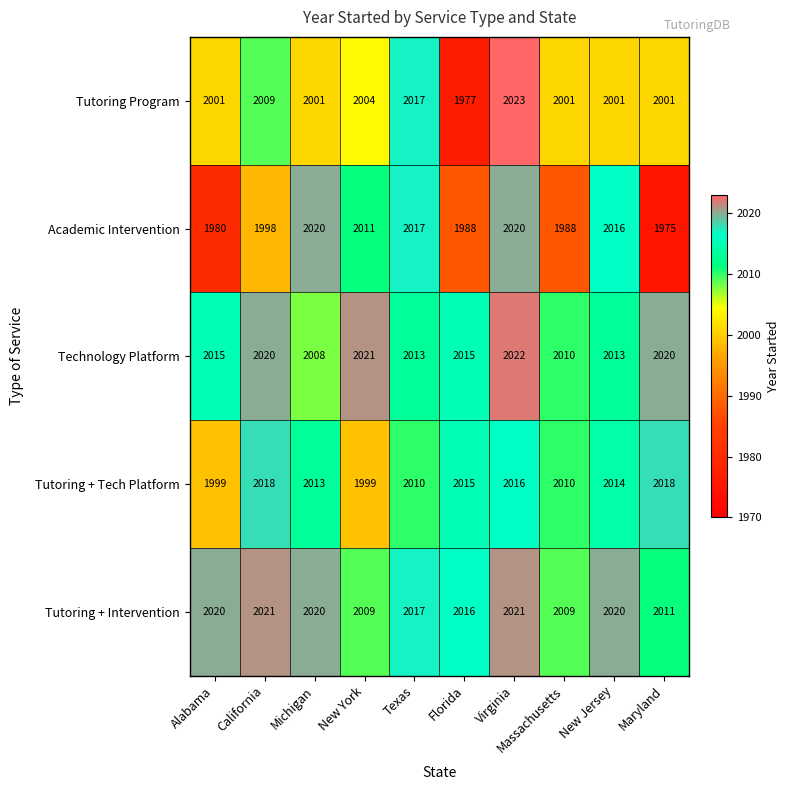

List the series in order of their peak value, lowest first.

Tutoring + Tech Platform, Academic Intervention, Tutoring + Intervention, Technology Platform, Tutoring Program